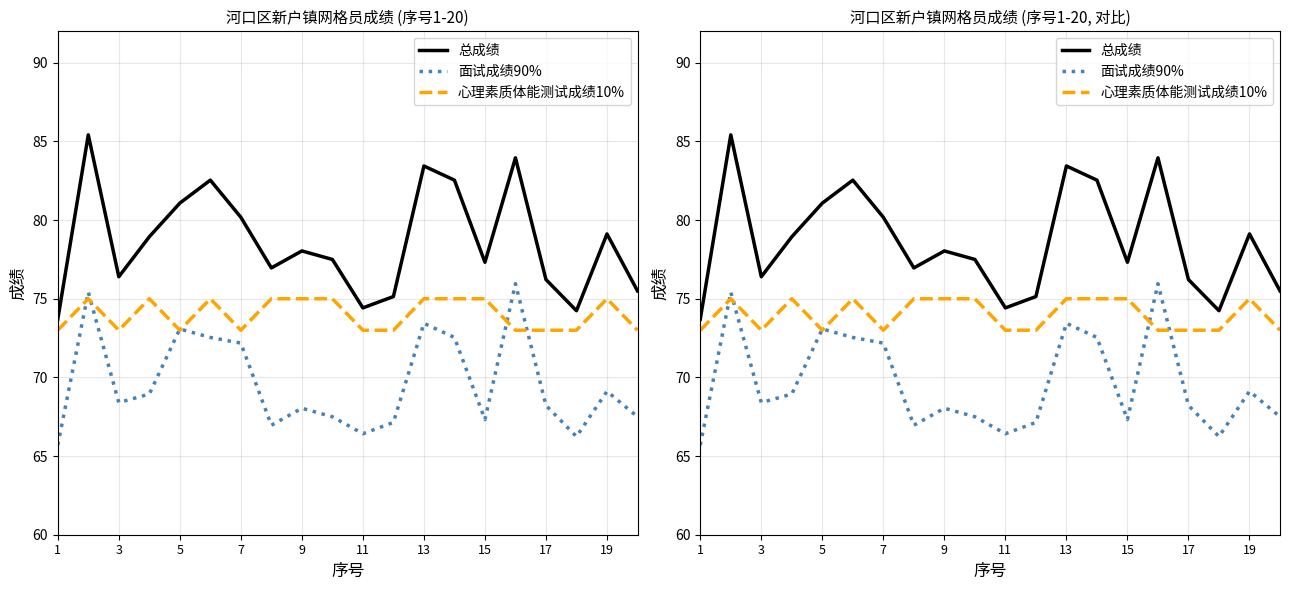

Reading left to right, list all the values displayed in this chart.

总成绩: 73.7	85.4	76.4	78.9	81.1	82.5	80.2	77.0	78.0	77.5	74.4	75.1	83.4	82.5	77.3	84.0	76.2	74.2	79.1	75.5
面试成绩90%: 65.7	75.4	68.4	68.9	73.1	72.5	72.2	67.0	68.0	67.5	66.4	67.1	73.4	72.5	67.3	76.0	68.2	66.2	69.1	67.5
心理素质体能测试成绩10%: 73.0	75.0	73.0	75.0	73.0	75.0	73.0	75.0	75.0	75.0	73.0	73.0	75.0	75.0	75.0	73.0	73.0	73.0	75.0	73.0